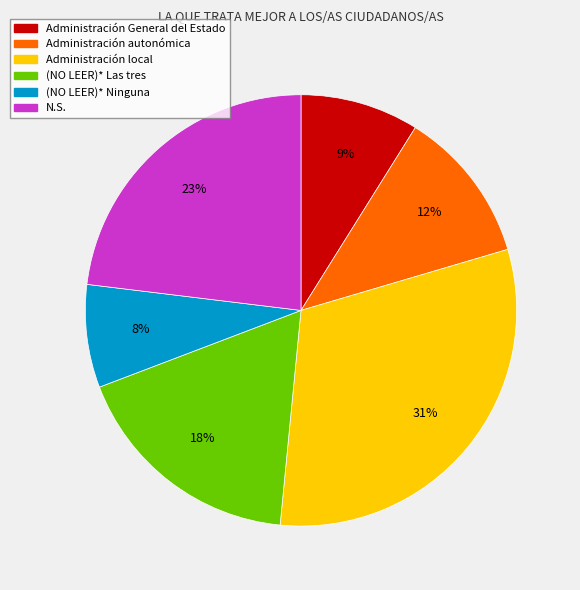

How many segments does this pie chart have?

6